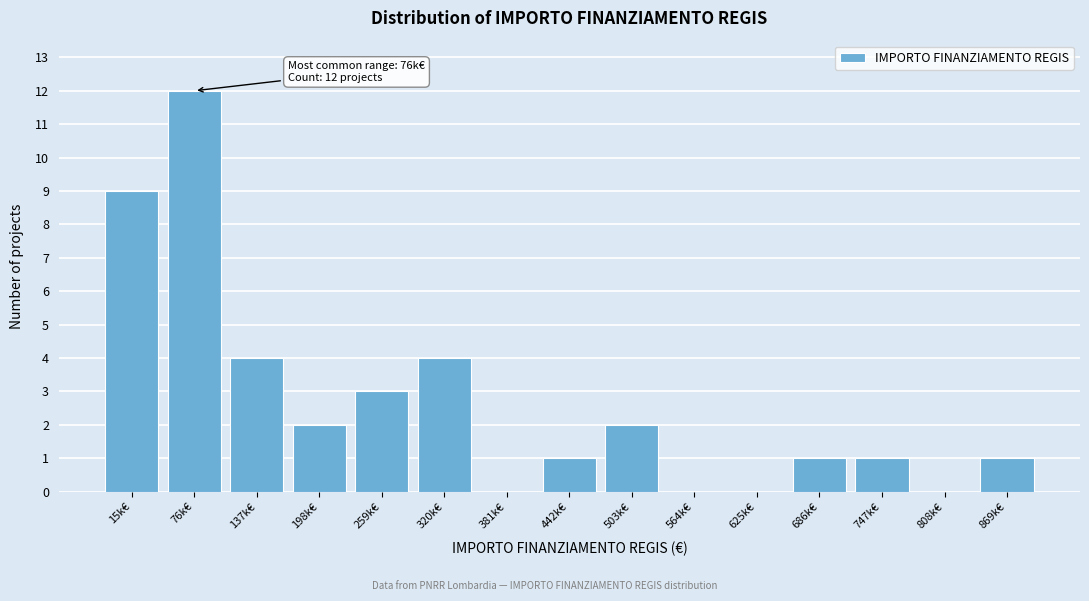

Reading left to right, extract all data points from this chart.

15k€=9	76k€=12	137k€=4	198k€=2	259k€=3	320k€=4	381k€=0	442k€=1	503k€=2	564k€=0	625k€=0	686k€=1	747k€=1	808k€=0	869k€=1